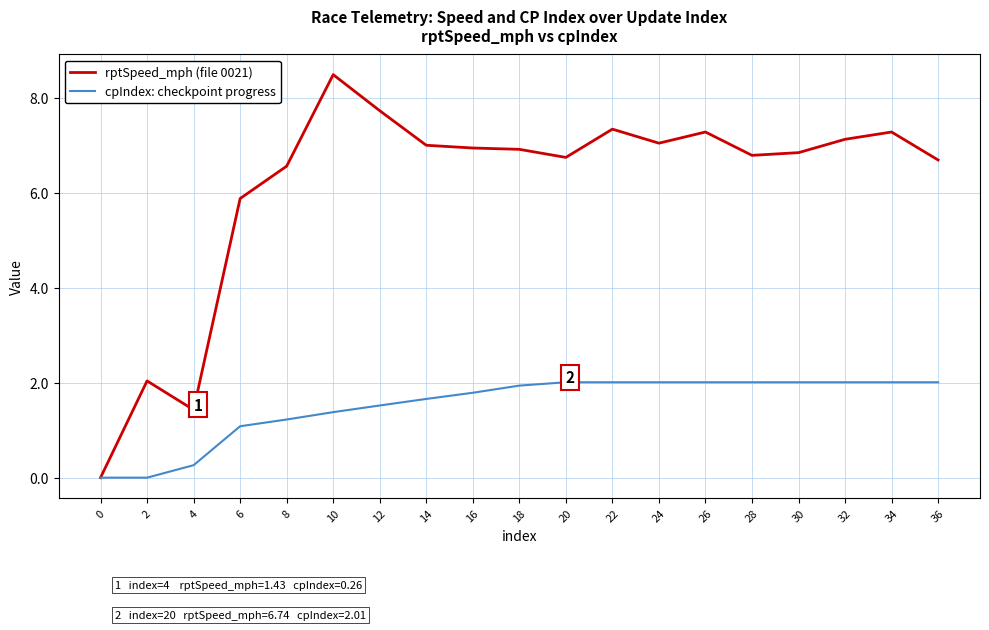

Reading left to right, list all the values displayed in this chart.

rptSpeed_mph (file 0021): 0=0.0	2=2.0	4=1.4	6=5.9	8=6.6	10=8.5	12=7.7	14=7.0	16=6.9	18=6.9	20=6.7	22=7.3	24=7.0	26=7.3	28=6.8	30=6.8	32=7.1	34=7.3	36=6.7
cpIndex: checkpoint progress: 0=0.0	2=0.0	4=0.3	6=1.1	8=1.2	10=1.4	12=1.5	14=1.7	16=1.8	18=1.9	20=2.0	22=2.0	24=2.0	26=2.0	28=2.0	30=2.0	32=2.0	34=2.0	36=2.0